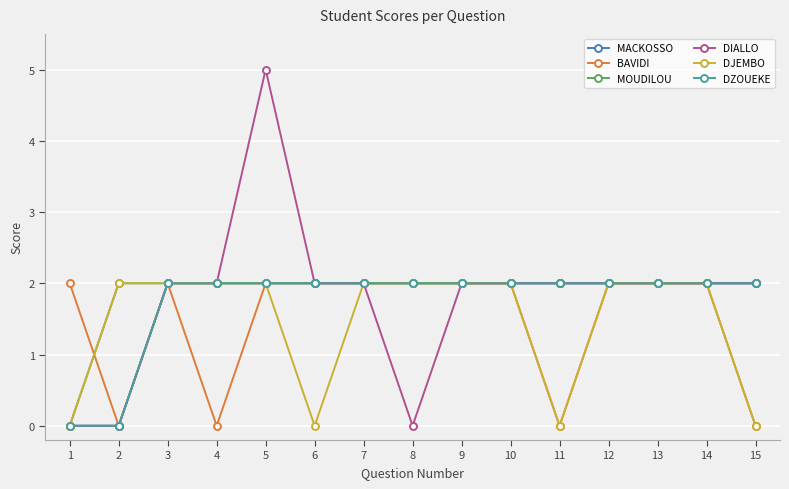

In DJEMBO, how many points are lower than both neighbors (excluding endpoints)?

2